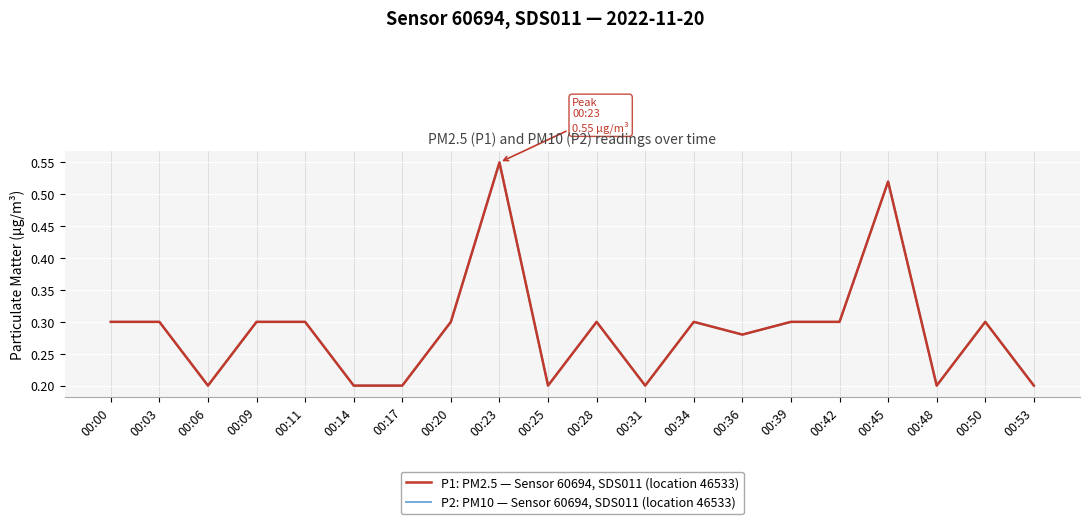

Does the chart have visible grid lines?

Yes